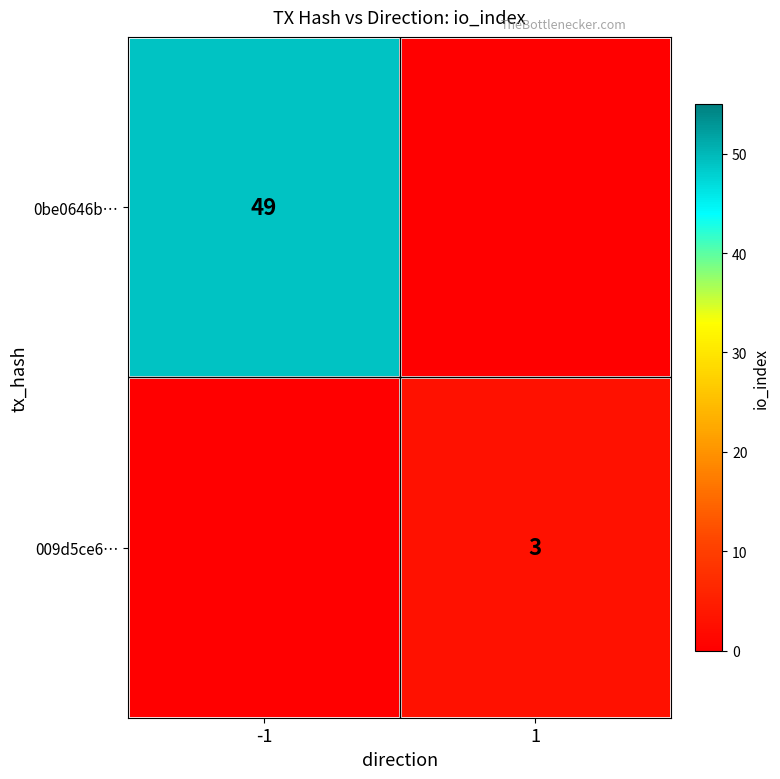

Is it true that 0be0646b… equals 49 at -1?

True